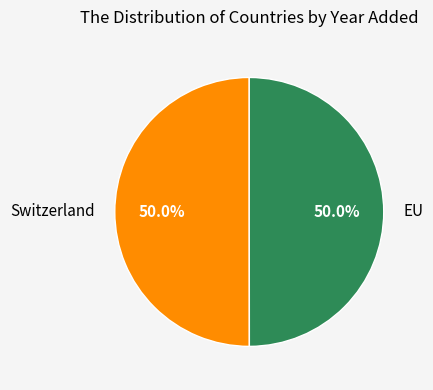

Count the number of slices in the pie.

2